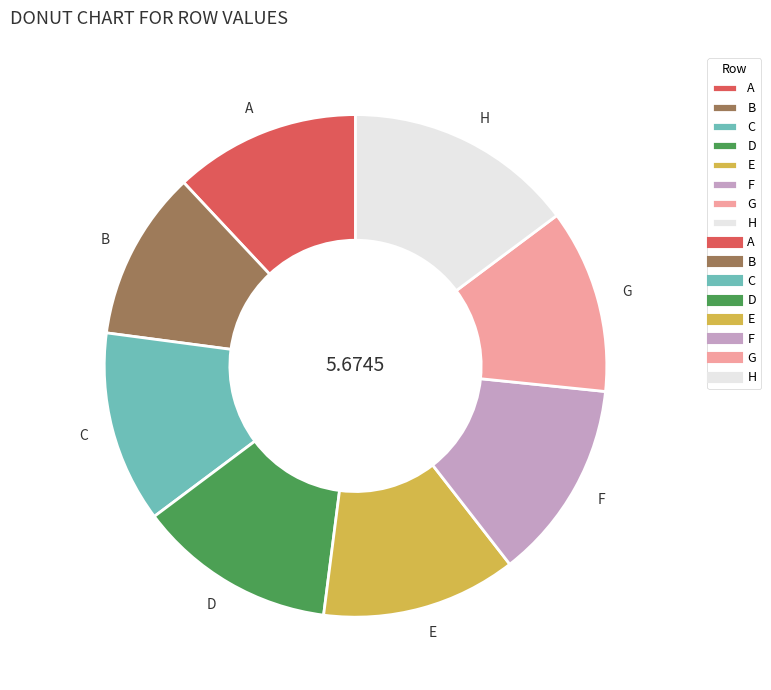

Do H and B together represent more than half of the pie?

No